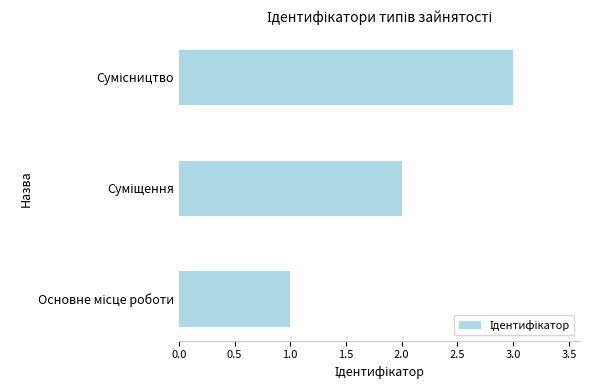

What is the difference between the second highest and minimum values?

1